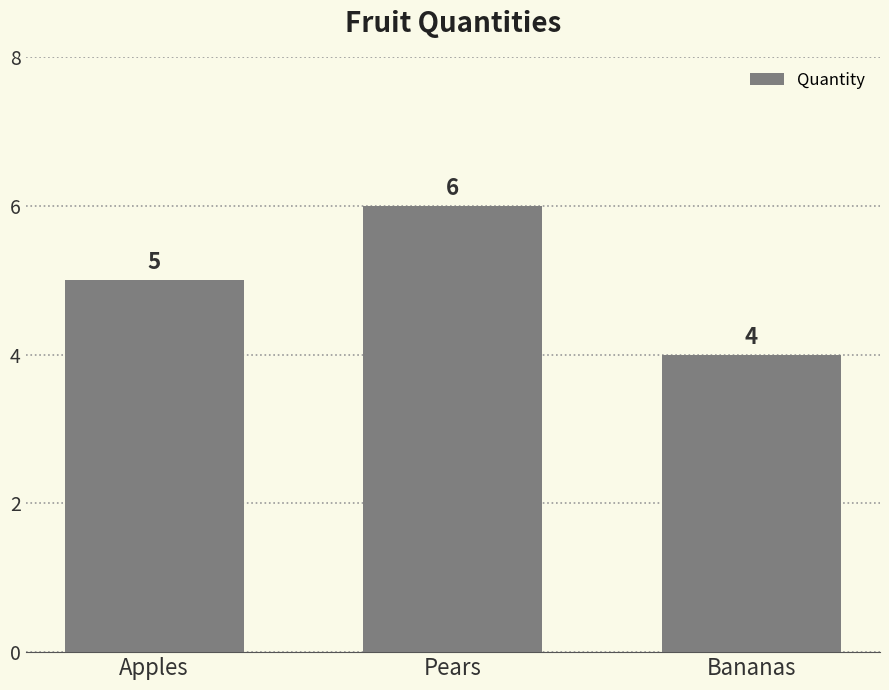

What is the sum of the values at Apples and Bananas?

9